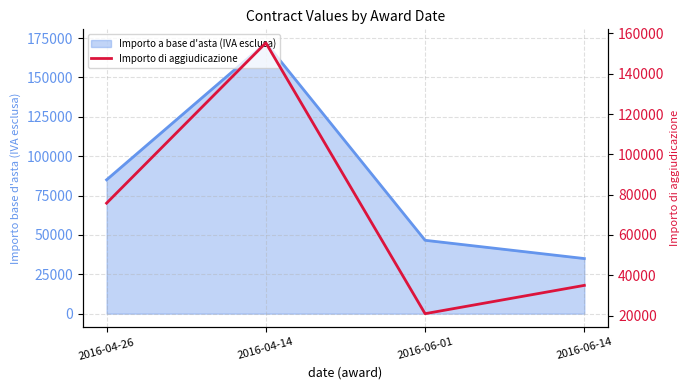

Reading left to right, what are all the values shown in this chart?

75800.0	155333.1	20959.3	35000.0